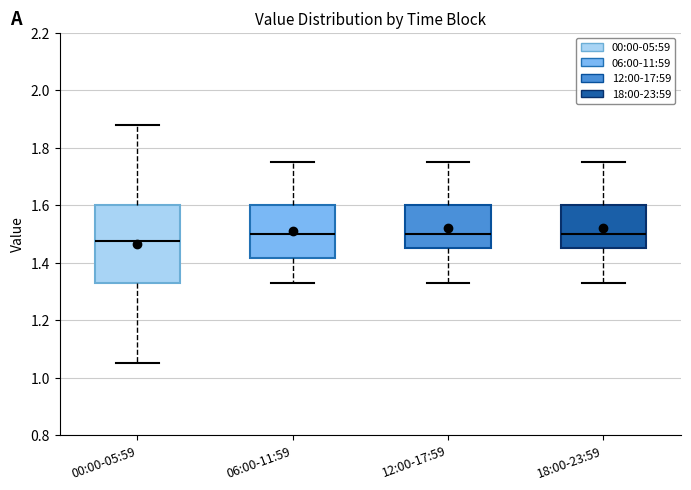

Which box is the tallest, from its lower edge to its upper edge?

00:00-05:59